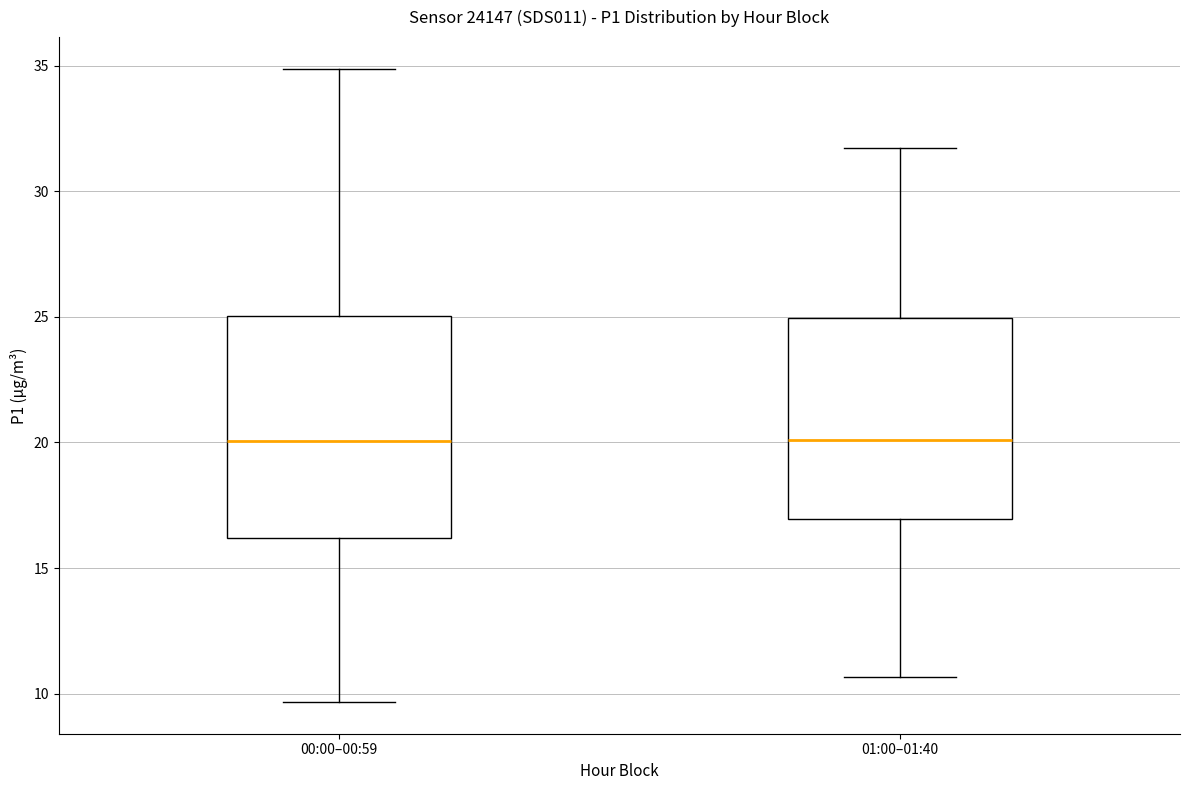

Which box is the tallest, from its lower edge to its upper edge?

00:00–00:59